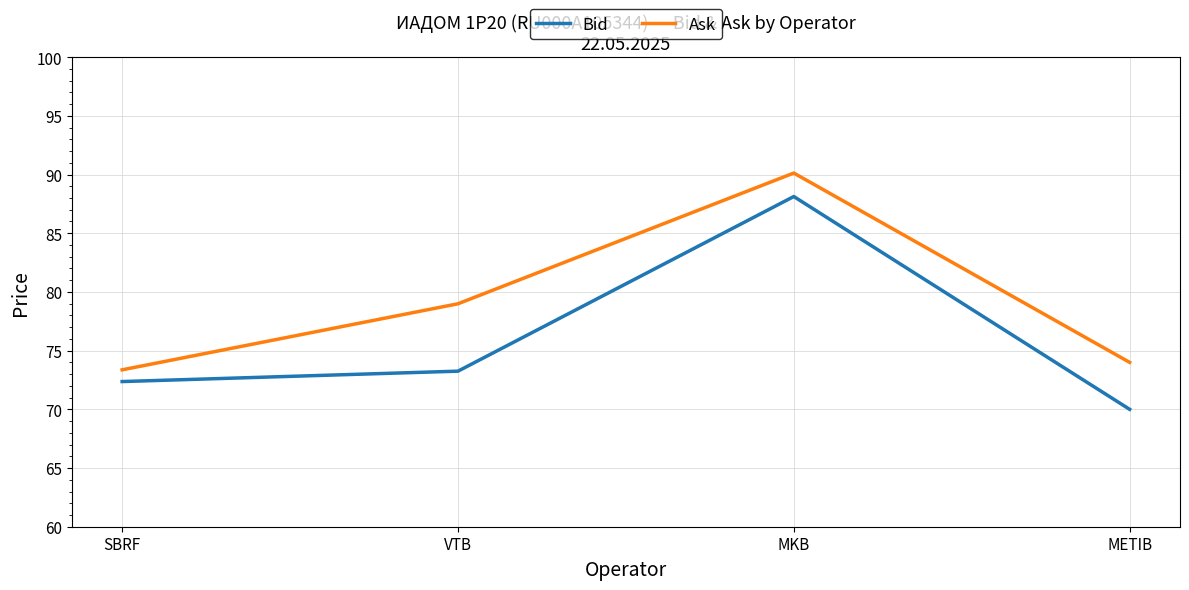

What is the difference between the highest and lowest values at SBRF?

1.0